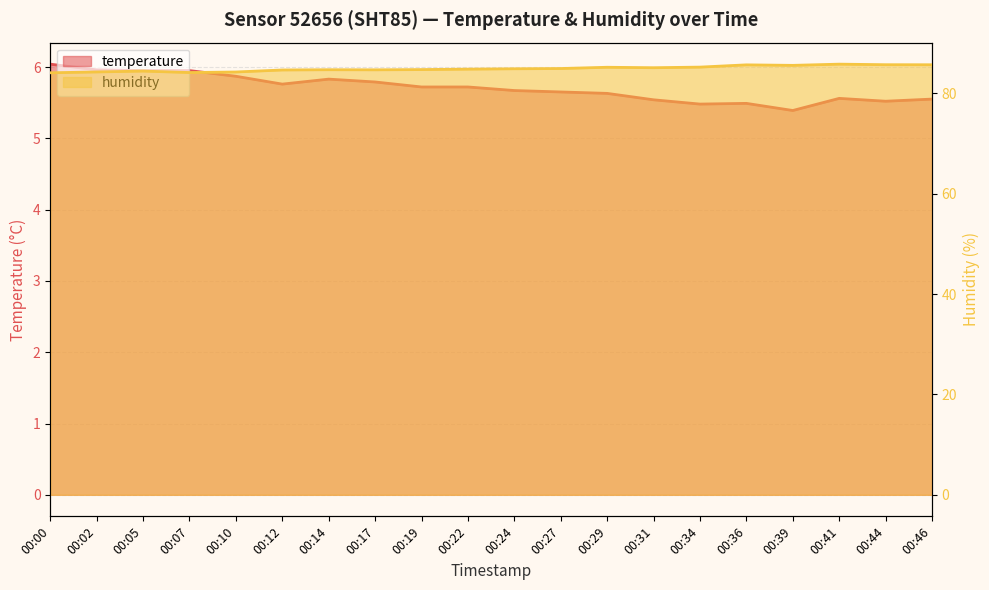

The value of humidity at 00:07 is 84.1. True or false?

True